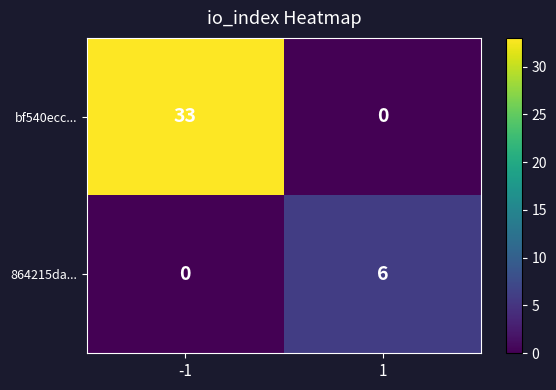

What is the difference between the highest and lowest values at -1?

33